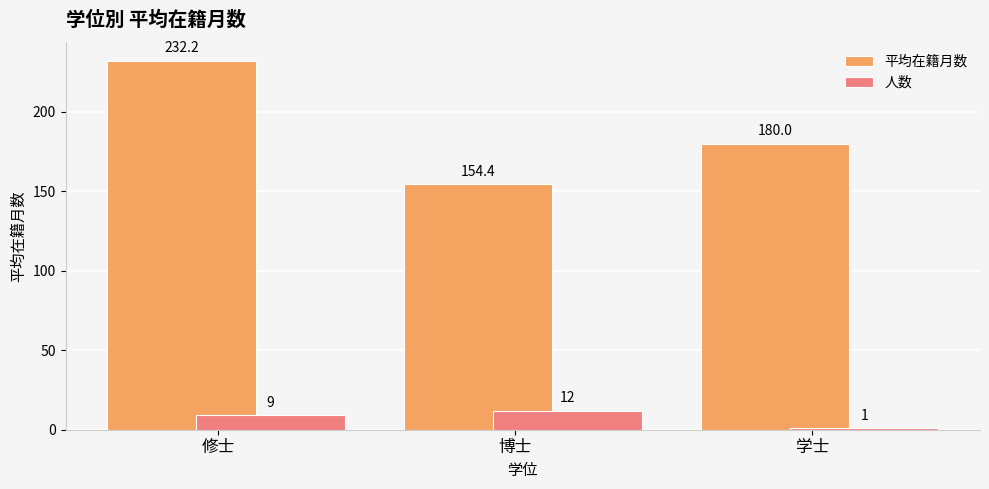

Reading left to right, extract all data points from this chart.

平均在籍月数: 232.2	154.4	180.0
人数: 9.0	12.0	1.0